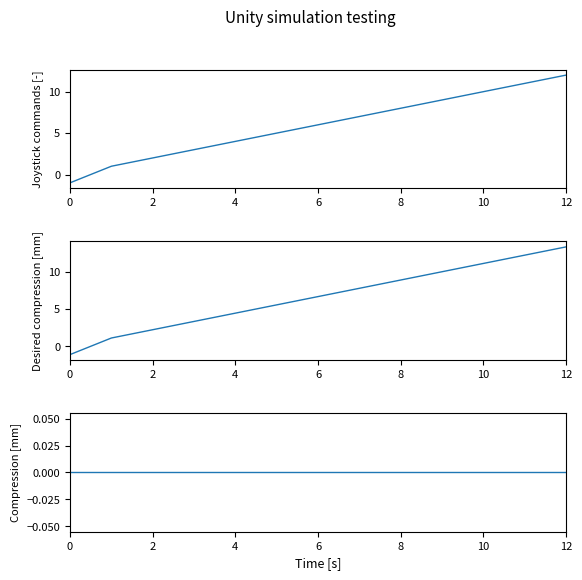

How many distinct data groups are displayed?

3